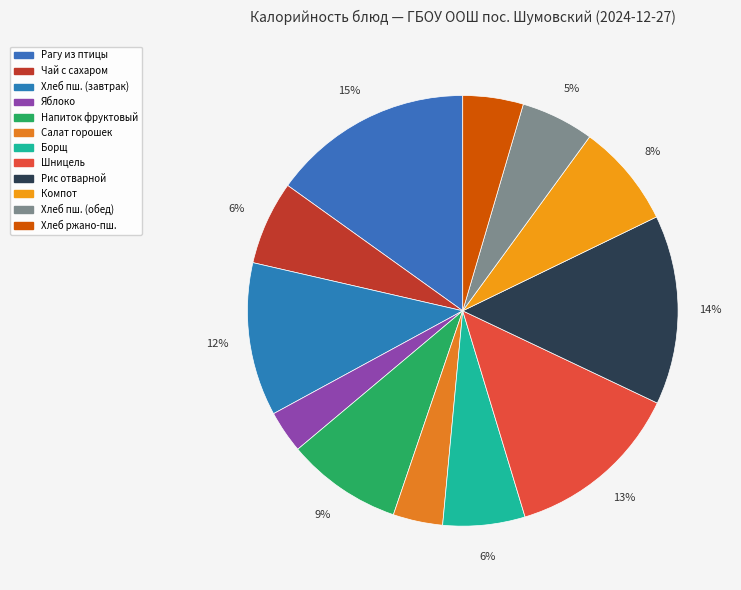

Rank the categories by value from lowest to highest.

Яблоко, Салат из зелёного горошка, Хлеб ржано пшеничный, Хлеб пшеничный (обед), Борщ из свежей капусты, Чай с сахаром, Компот из кураги + С витамин, Напиток фруктовый + С витамин, Хлеб пшеничный (завтрак), Шницель из мяса с соусом, Рис отварной с м/ сливочным, Рагу овощное из птицы